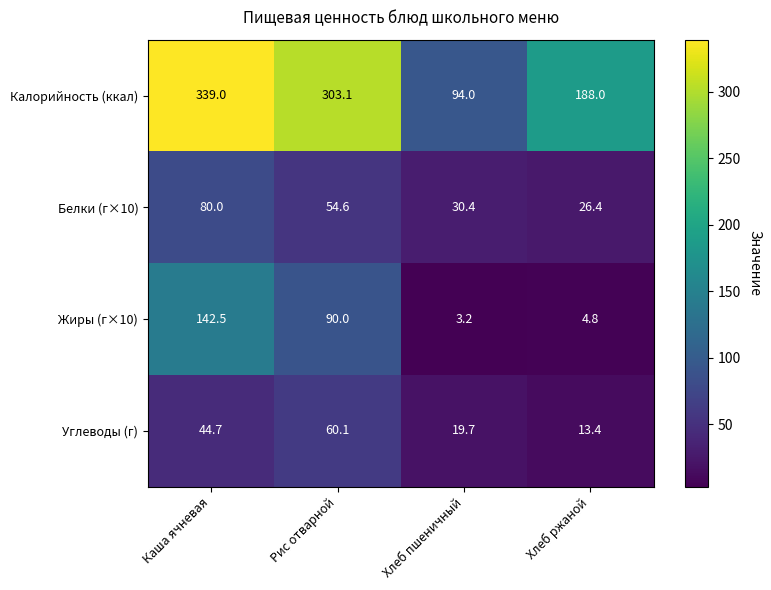

Which series has the largest total across all categories?

Калорийность (ккал)